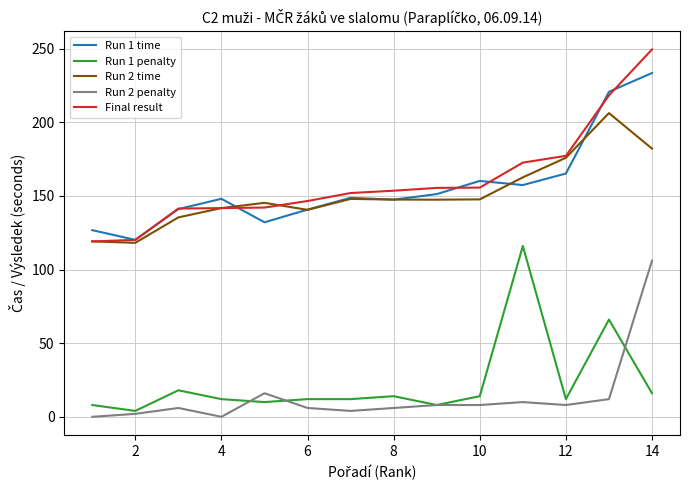

Which series has the largest range (max minus min)?

Final result